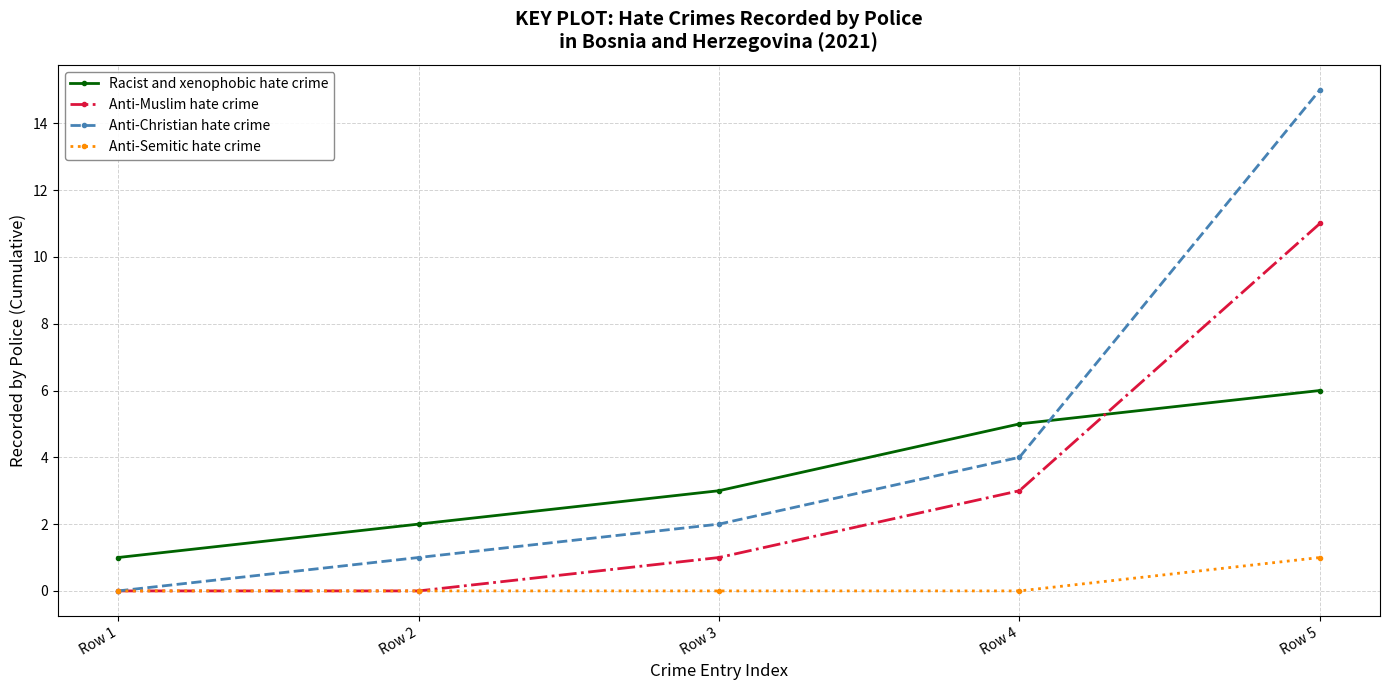

True or false: Anti-Christian hate crime has a value of 3 at Row 3.

False